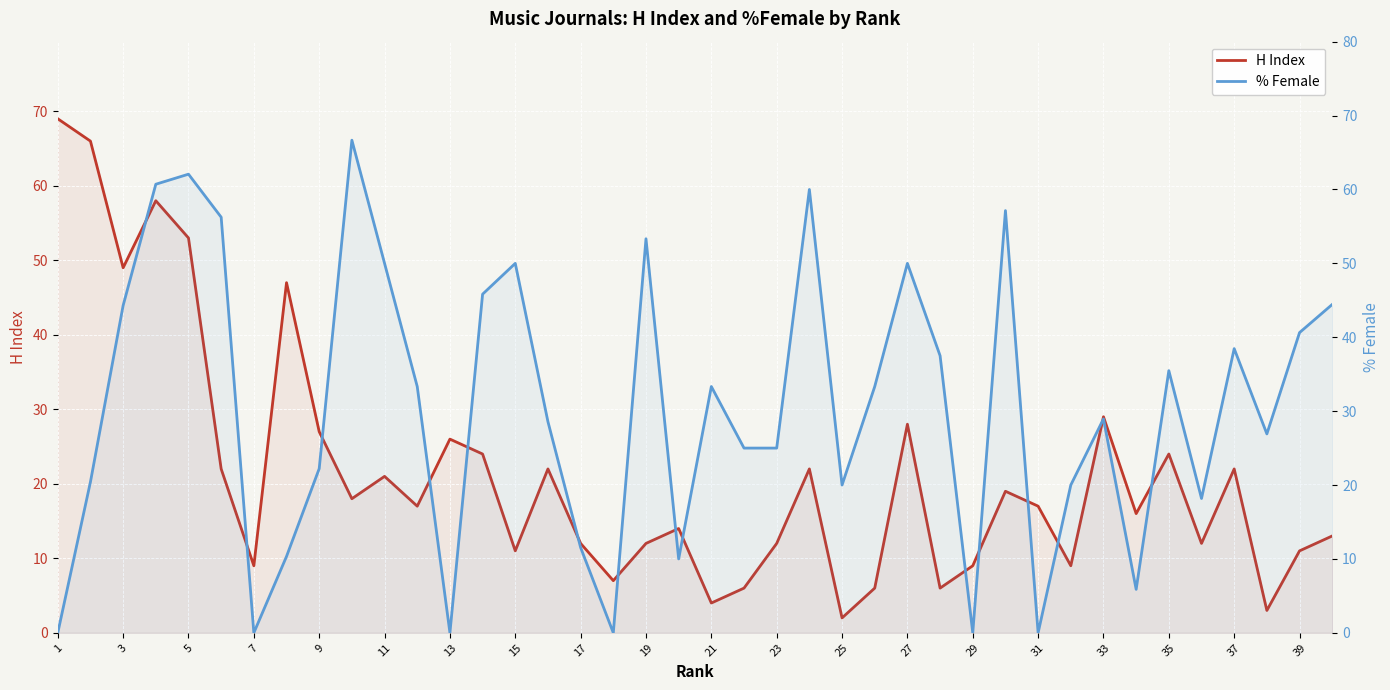

Does the chart display data point markers on the line(s)?

No